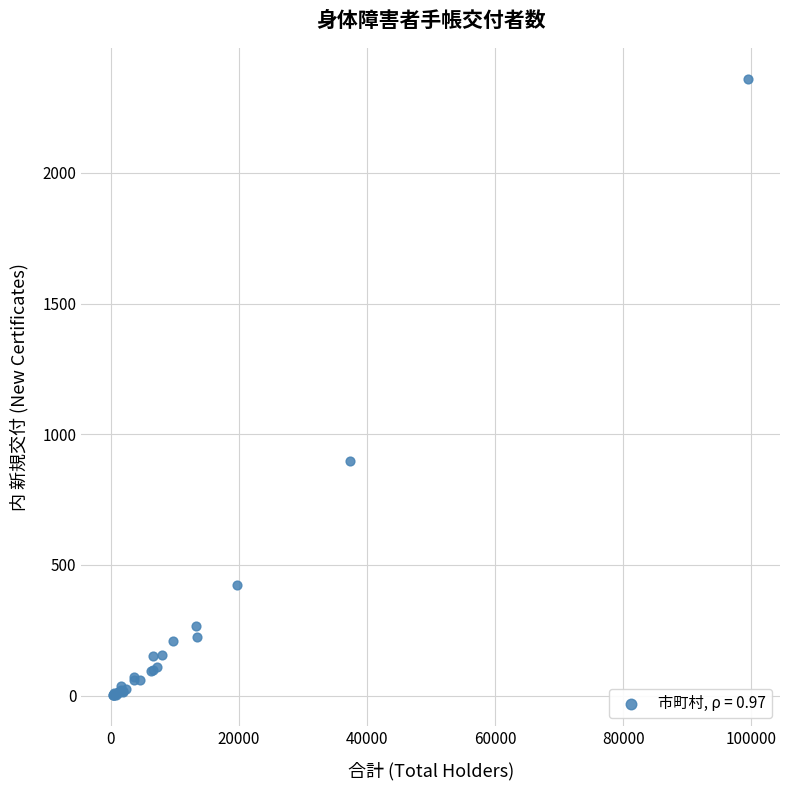

What Y value in the scatter plot is closest to 1181?

898